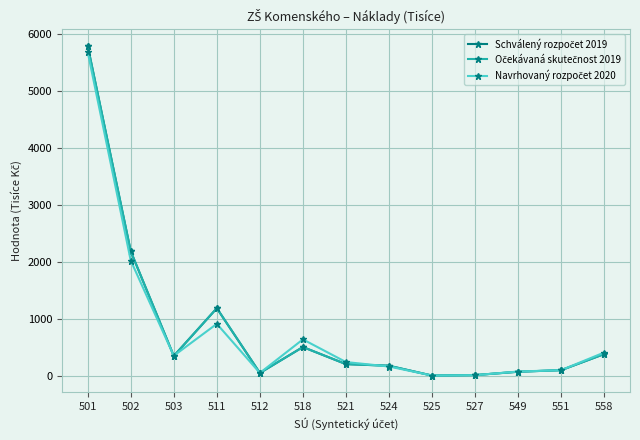

What is the maximum value shown in the chart?

5794.1